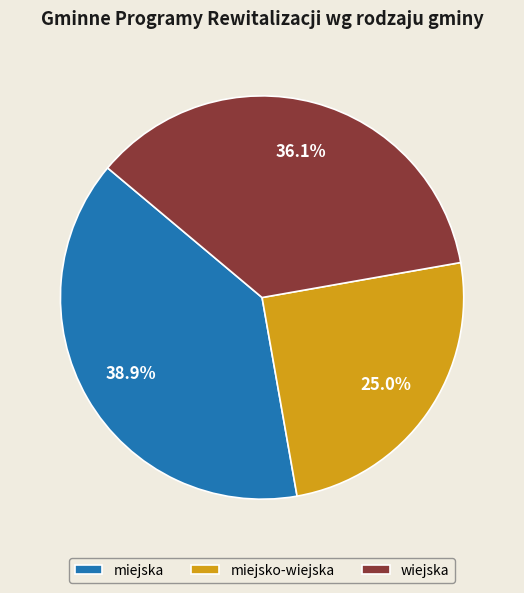

Rank the categories by value from highest to lowest.

miejska, wiejska, miejsko-wiejska